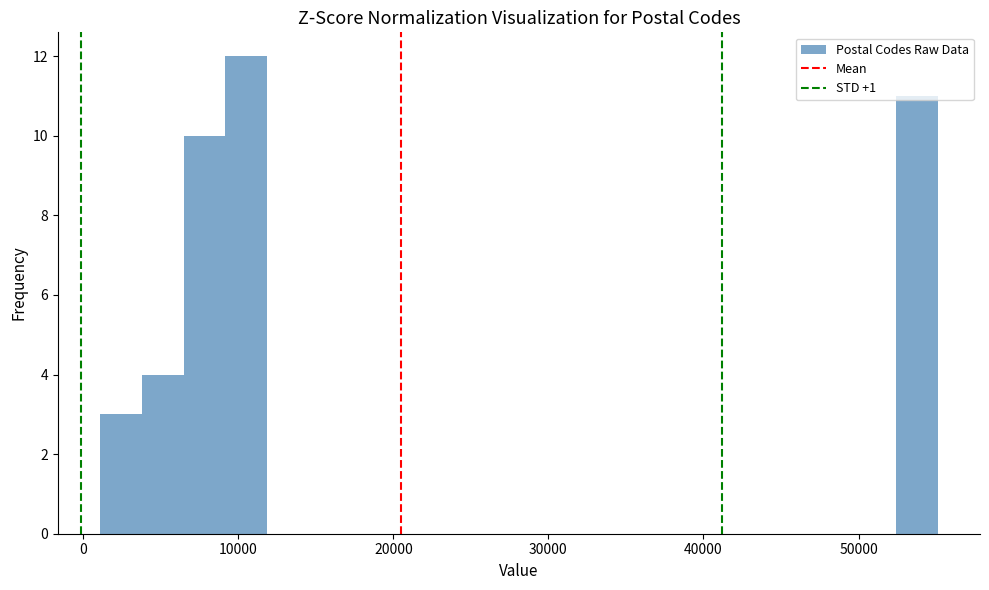

Read against the x-axis, roughly where is the centre of the tallest bar?

11000